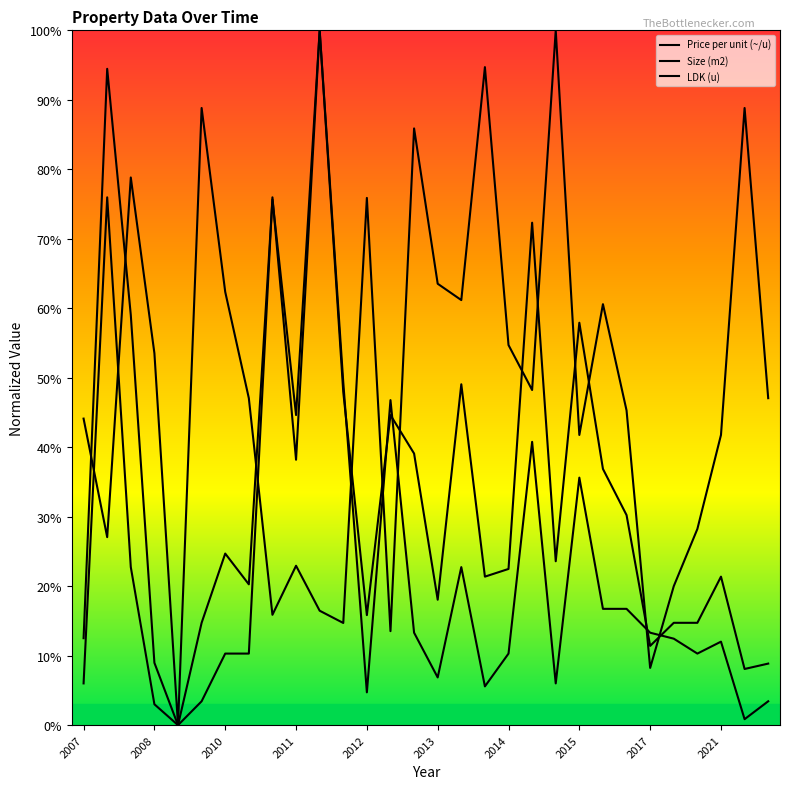

Is this an area chart (filled region under the line)?

No